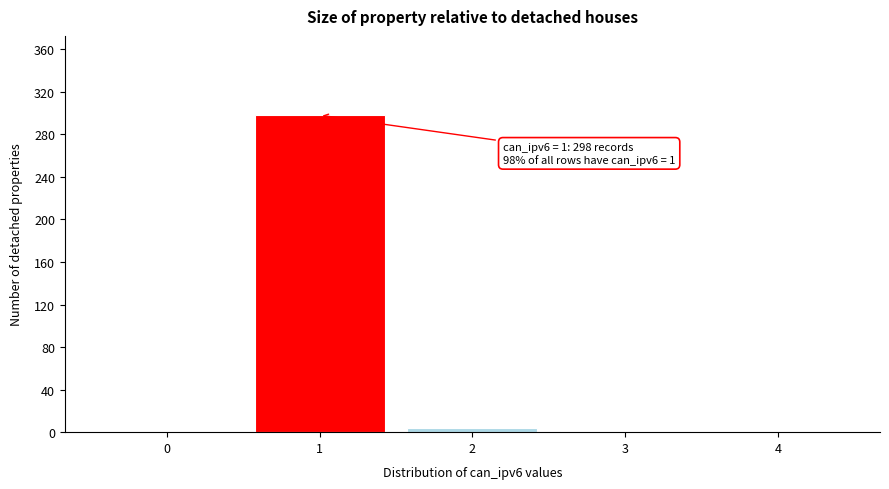

What is the greatest value displayed?

298